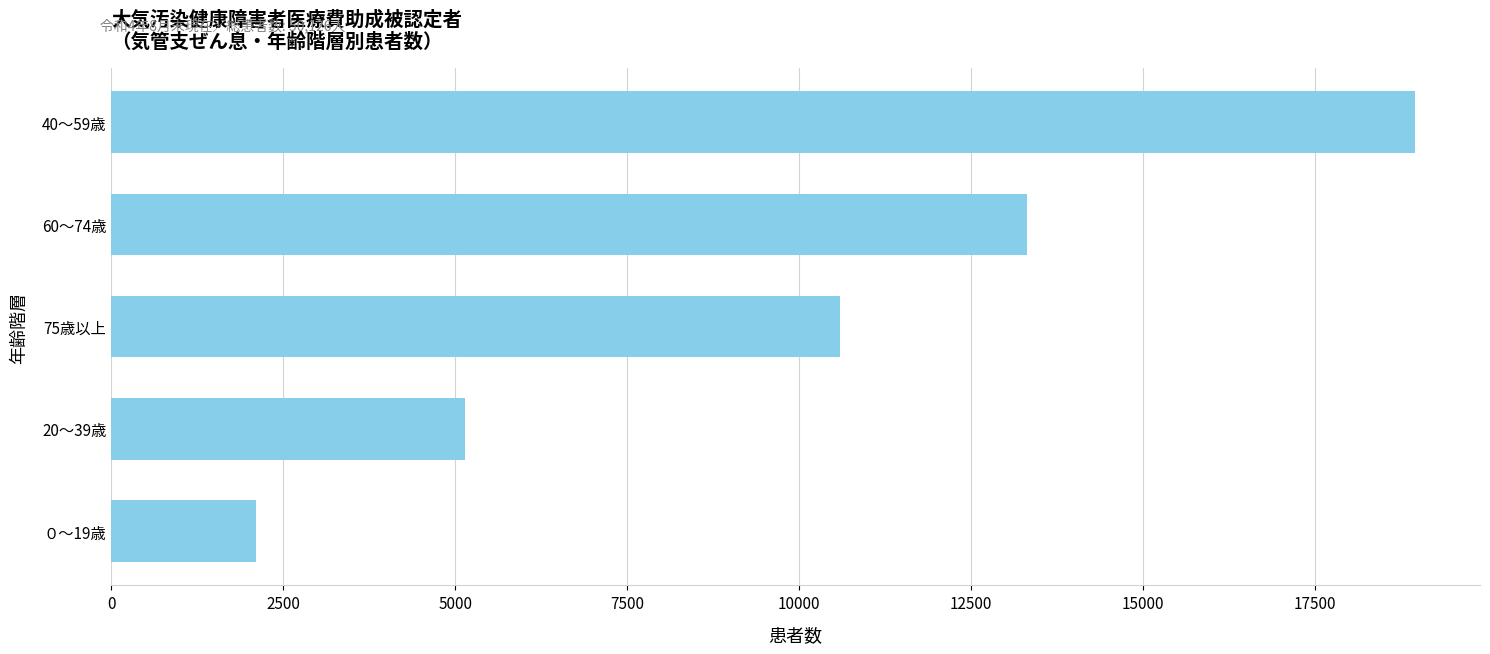

Which has a higher value, 40～59歳 or ０～19歳?

40～59歳